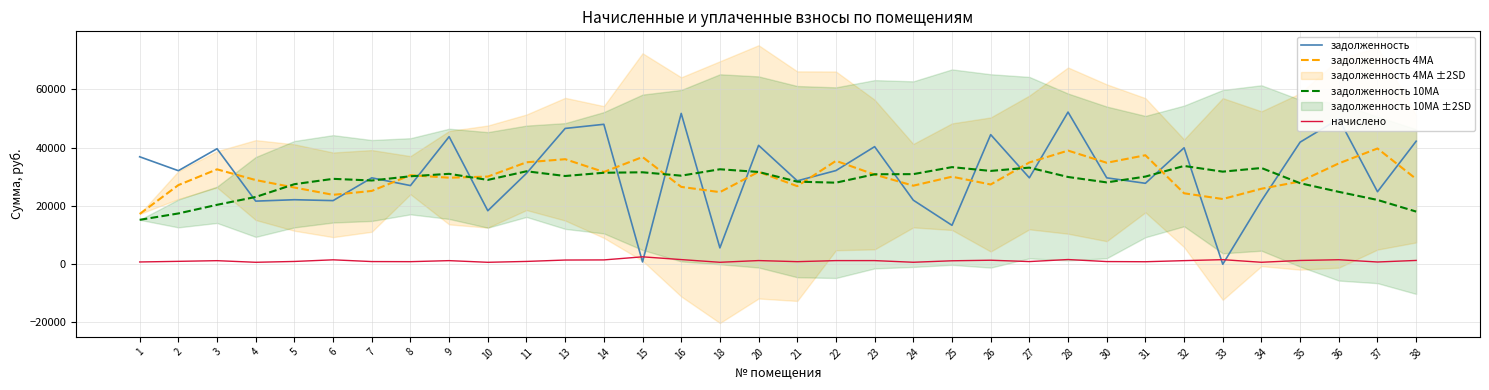

Reading left to right, list all the values displayed in this chart.

задолженность: 1=36889.3	2=32109.0	3=39652.8	4=21663.8	5=22148.5	6=21839.2	7=29659.0	8=27002.1	9=43790.8	10=18363.3	11=31206.5	13=46616.2	14=48034.7	15=791.7	16=51774.2	18=5613.8	20=40813.3	21=28627.4	22=32151.5	23=40361.9	24=21986.3	25=13363.3	26=44488.4	27=29659.0	28=52225.6	30=29659.0	31=27782.3	32=39975.1	33=0.0	34=21792.8	35=41909.4	36=49904.5	37=24887.6	38=42231.8
задолженность 4MA: 1=17249.6	2=27162.8	3=32578.7	4=28893.5	5=26326.1	6=23827.6	7=25162.2	8=30572.8	9=29703.8	10=30090.7	11=34994.2	13=36055.2	14=31662.3	15=36804.2	16=26553.6	18=24748.3	20=31707.2	21=26801.5	22=35488.5	23=30781.8	24=26965.7	25=30050.0	26=27374.2	27=34934.1	28=39008.0	30=34831.4	31=37410.5	32=24354.1	33=22387.6	34=25919.3	35=28401.7	36=34623.6	37=39733.3	38=29256.0
задолженность 10MA: 1=15246.3	2=17430.3	3=20396.2	4=23096.4	5=27475.5	6=29311.8	7=28743.5	8=30194.2	9=31032.4	10=28945.2	11=31907.8	13=30285.2	14=31400.7	15=31563.2	16=30399.3	18=32599.1	20=31677.1	21=28351.8	22=27997.2	23=30883.9	24=30929.0	25=33333.6	26=32030.5	27=33165.2	28=29950.1	30=28093.2	31=30085.5	32=33739.6	33=31779.5	34=33036.8	35=27814.3	36=24848.4	37=22070.1	38=18072.6
начислено: 1=778.9	2=992.0	3=1225.1	4=669.3	5=956.2	6=1515.9	7=916.3	8=882.5	9=1237.0	10=665.3	11=964.1	13=1440.2	14=1484.0	15=2543.8	16=1599.6	18=669.3	20=1260.9	21=884.5	22=1247.0	23=1247.0	24=679.3	25=1185.2	26=1374.5	27=916.3	28=1613.5	30=916.3	31=856.6	32=1235.0	33=1569.7	34=673.3	35=1294.8	36=1541.8	37=768.9	38=1304.8